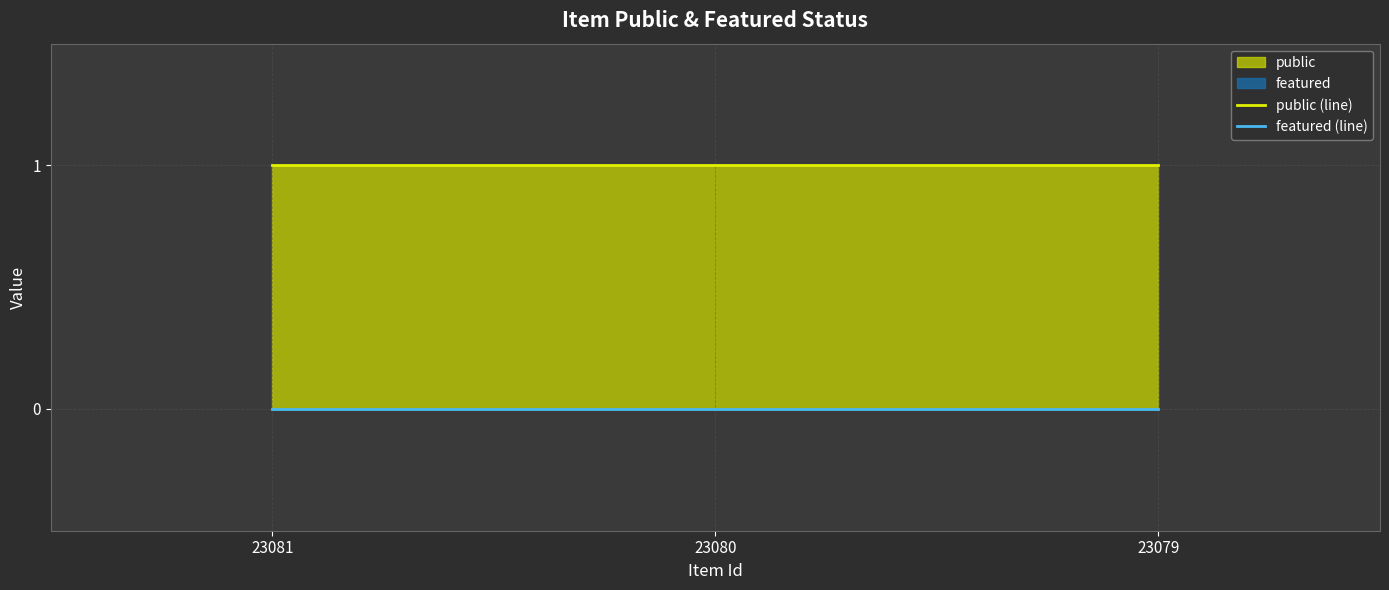

What is the value of the public (line) point at the 1st from the left?

1